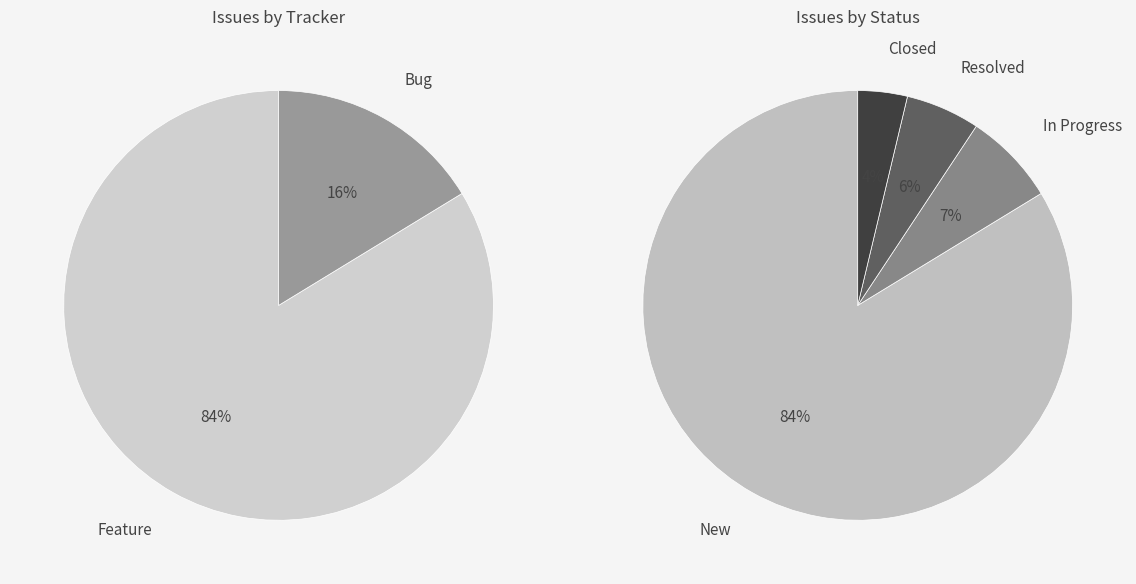

Which category has the smallest portion of the pie?

Bug